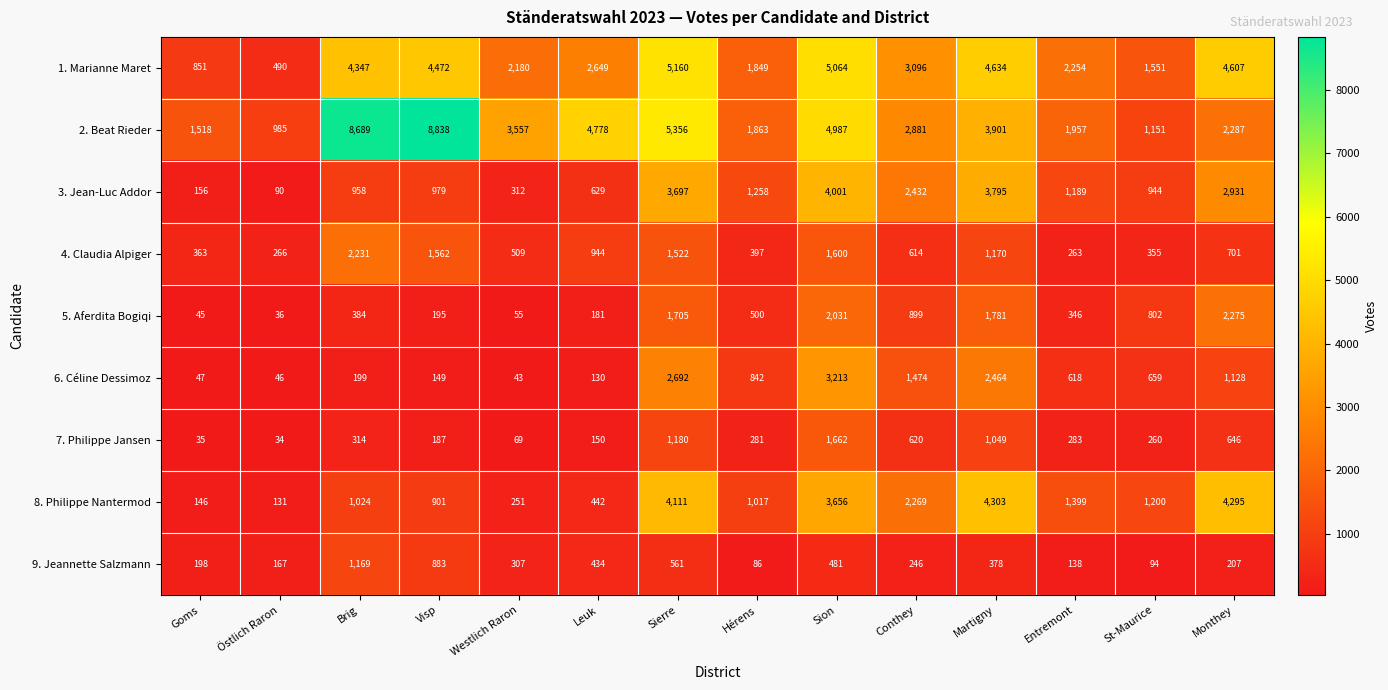

What is the difference between the highest and lowest values at St-Maurice?

1457